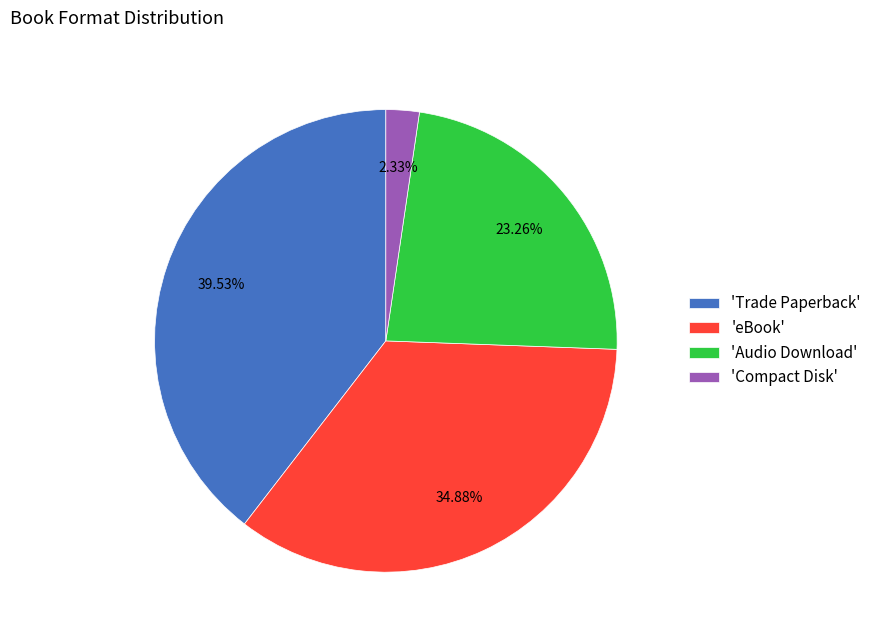

Count the number of slices in the pie.

4